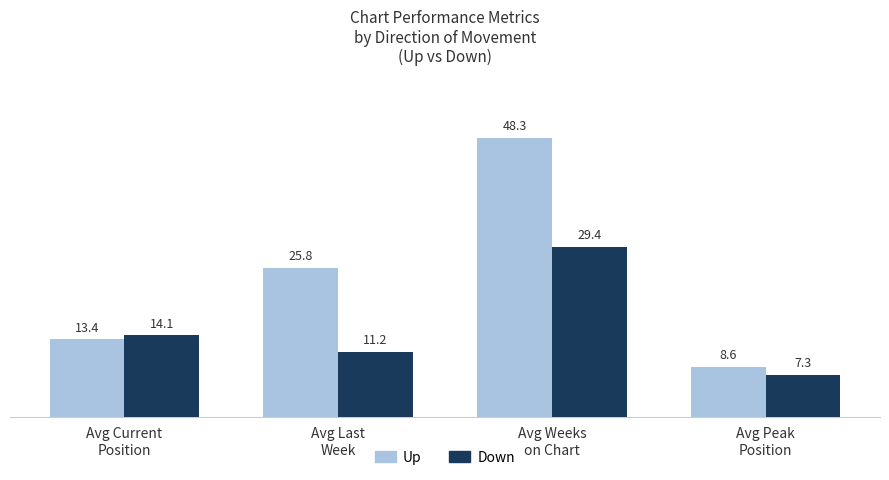

What is the label of the 3rd bar from the right?

Avg Last
Week